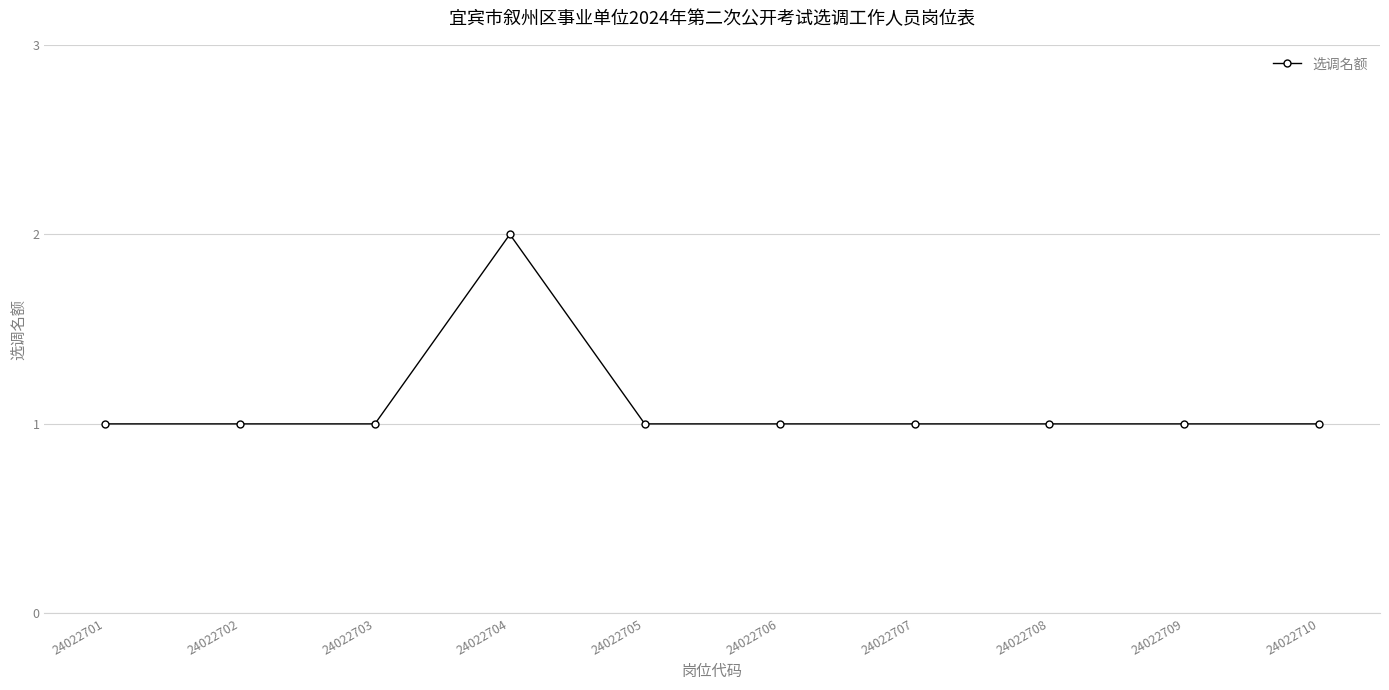

The value at 24022702 is 1. True or false?

True